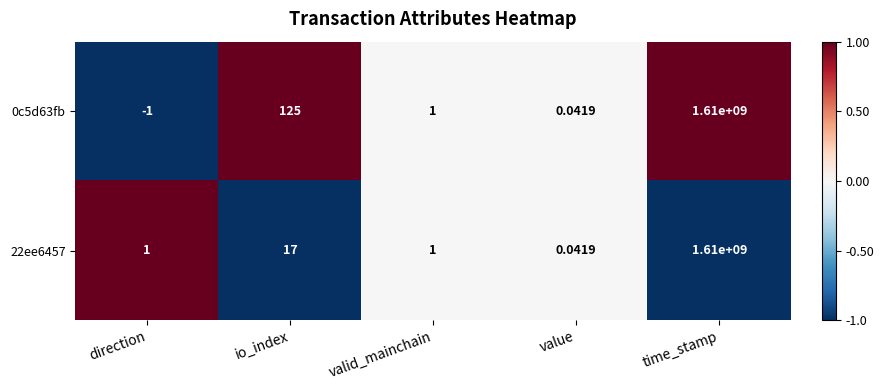

Which label corresponds to the smallest value in the chart?

direction